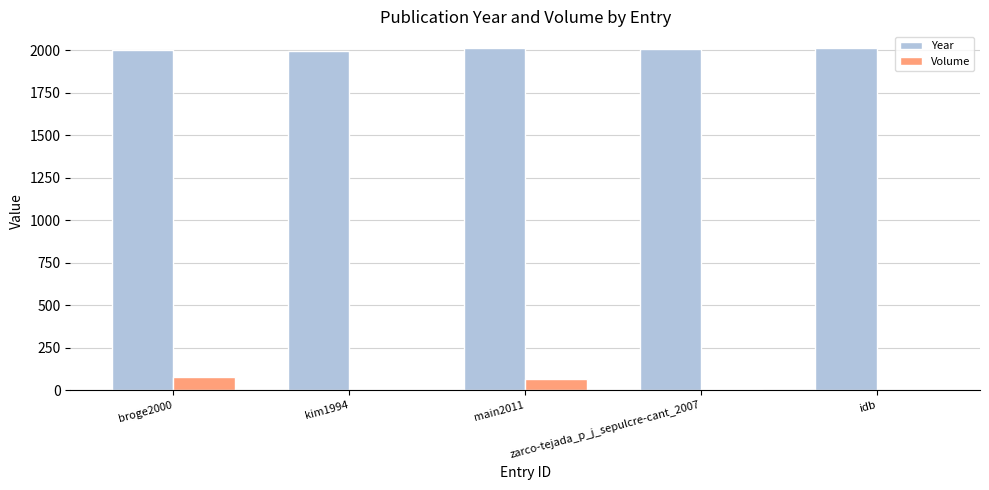

Which series has the largest total across all categories?

Year